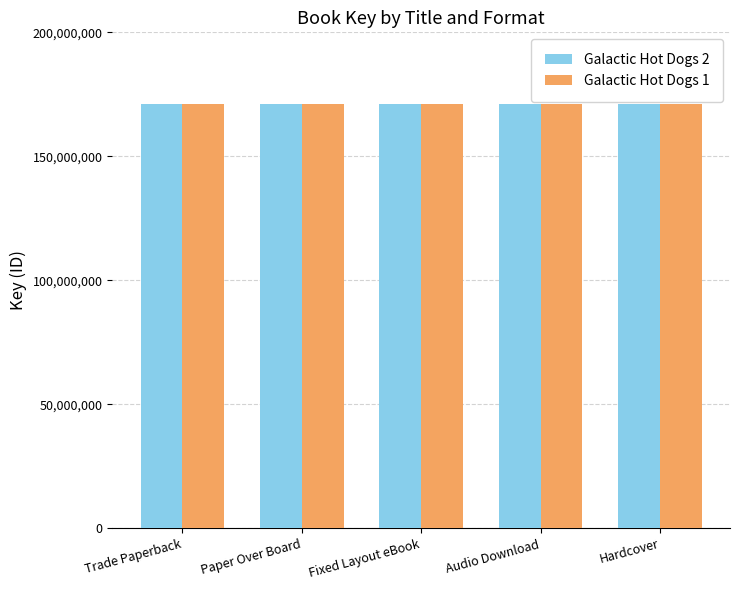

What position from the right is Fixed Layout eBook?

3